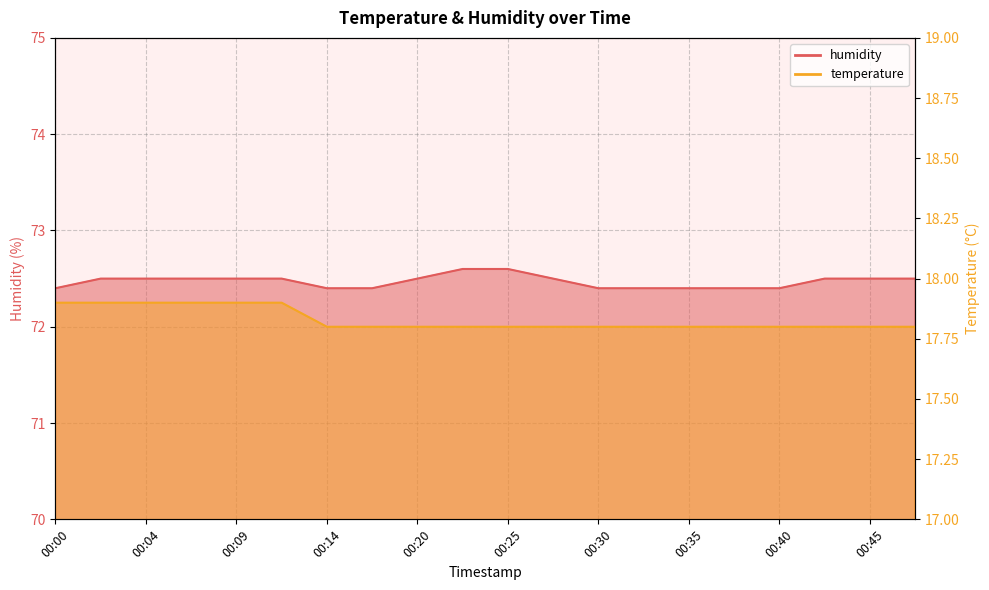

At which label is temperature closest to 17?

00:14